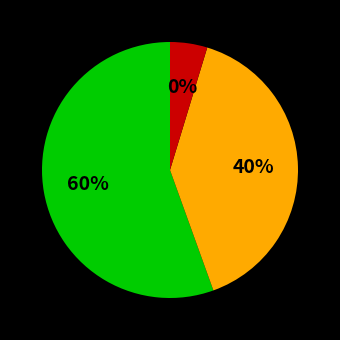

Rank the categories by value from highest to lowest.

Pendapatan Bunga, Beban Bunga, Pendapatan Operasional Selain Bunga